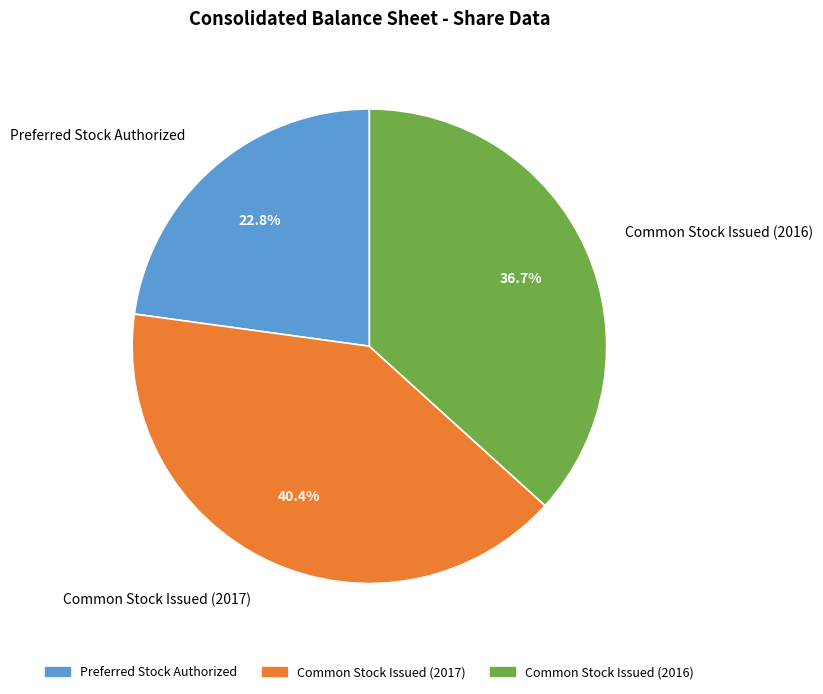

Is it true that Common Stock Issued (2016) is 27% of the pie?

False